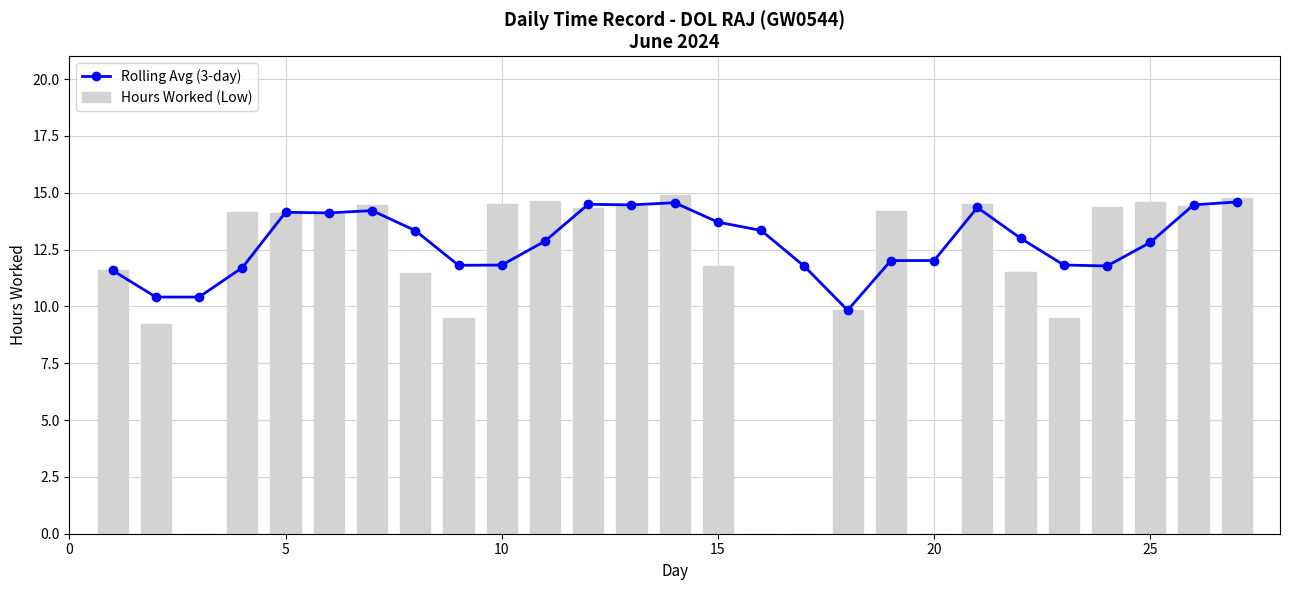

What is the sum of all Hours Worked (Low) values?

300.8